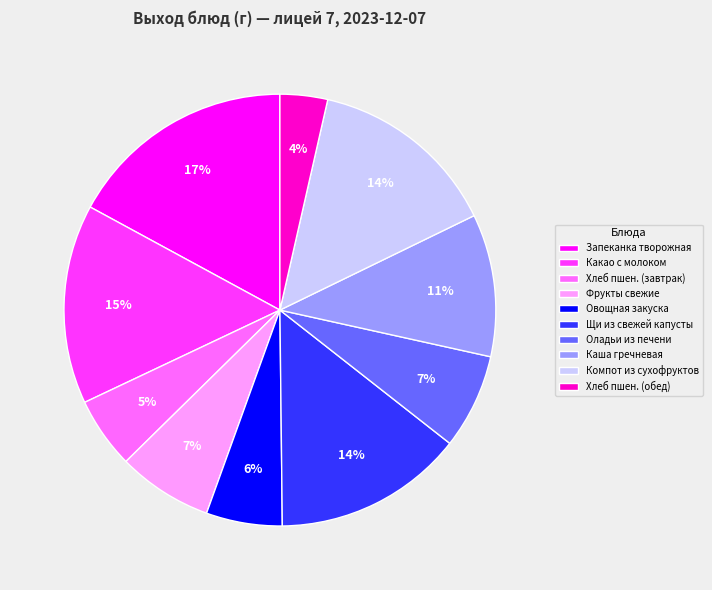

The Какао с молоком slice represents 15% of the pie. True or false?

True